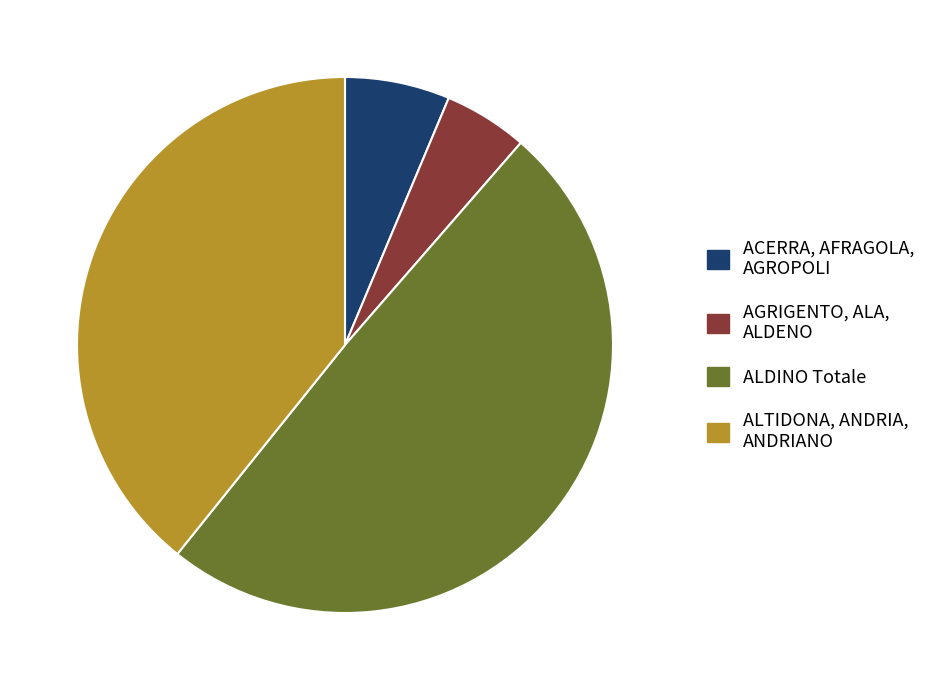

What is the largest slice in the pie chart?

ALDINO Totale